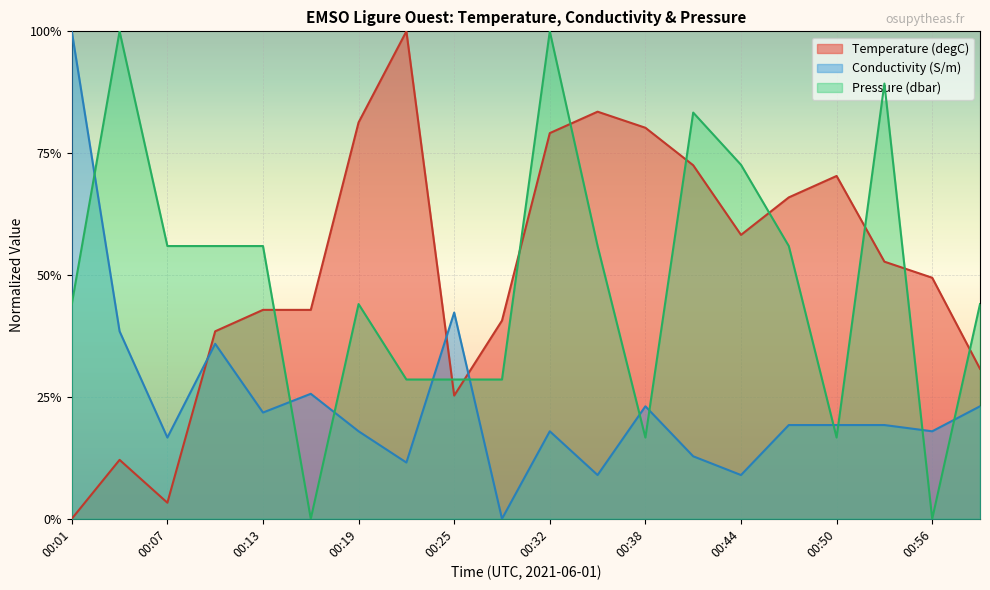

The Pressure series shows 0.1 at 00:19. True or false?

False